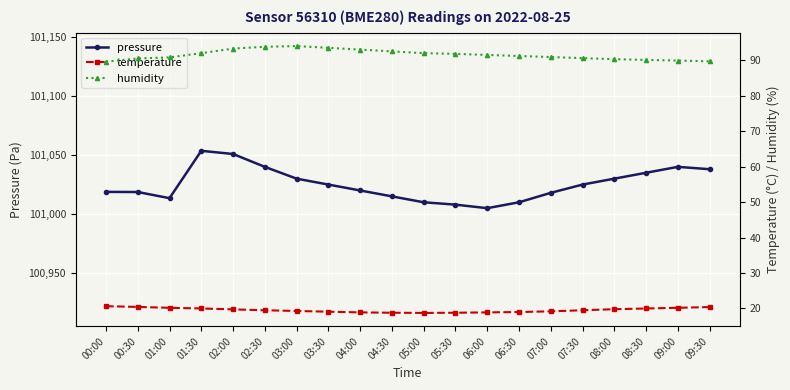

What is the label of the 20th point from the right?

00:00